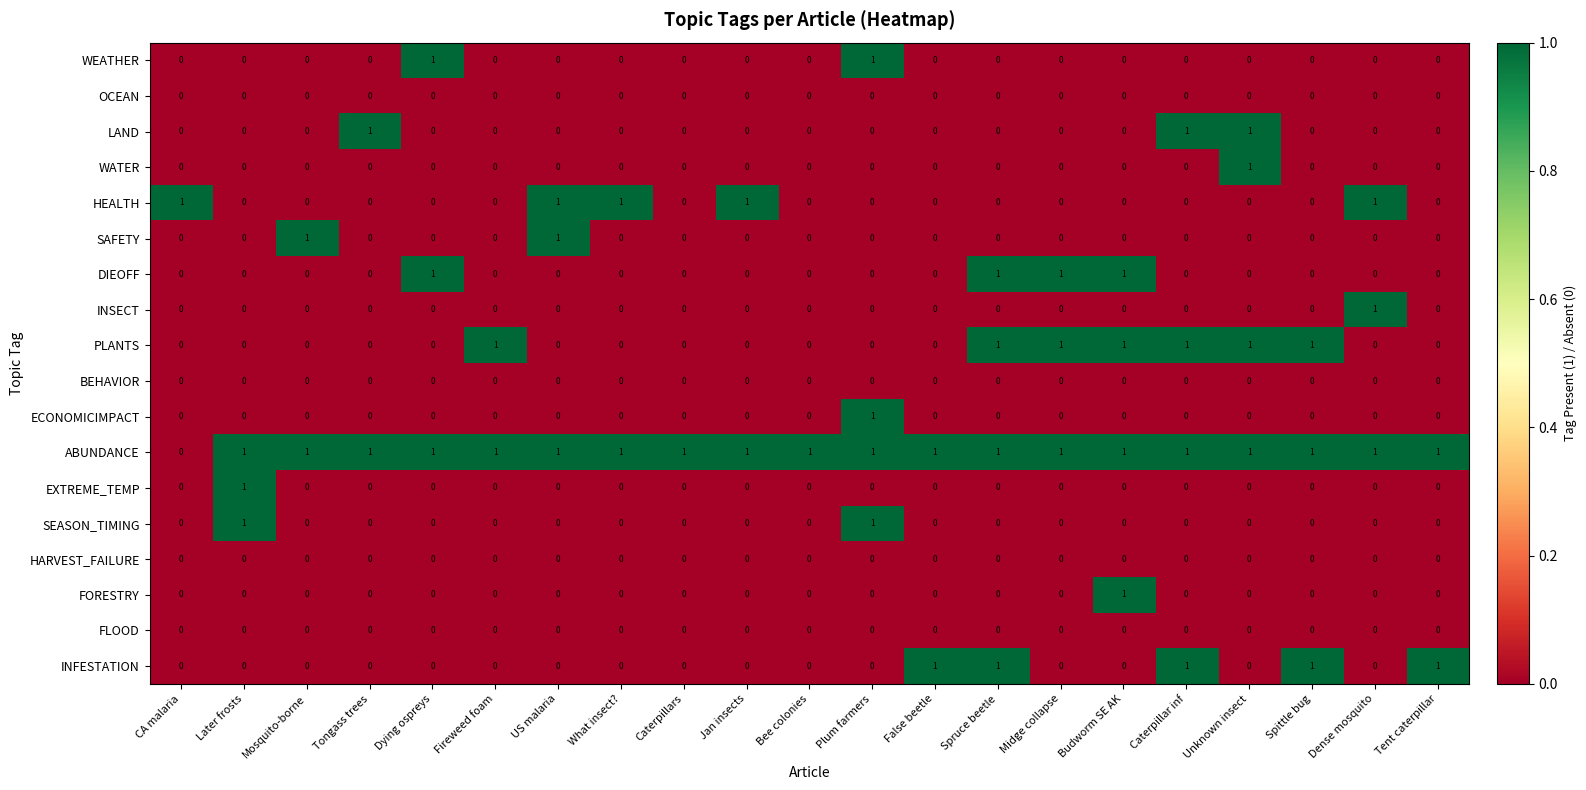

Is the value of DIEOFF at Spruce beetle greater than the value of SEASON_TIMING at Tongass trees?

Yes